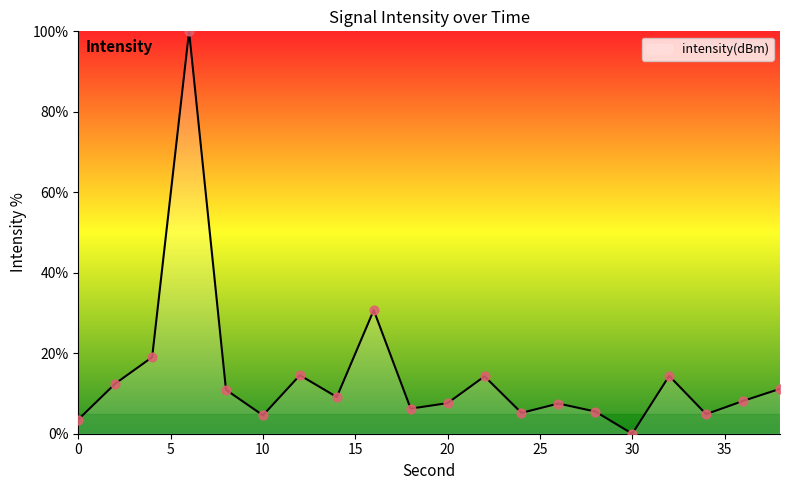

What is the greatest value displayed?

100.0